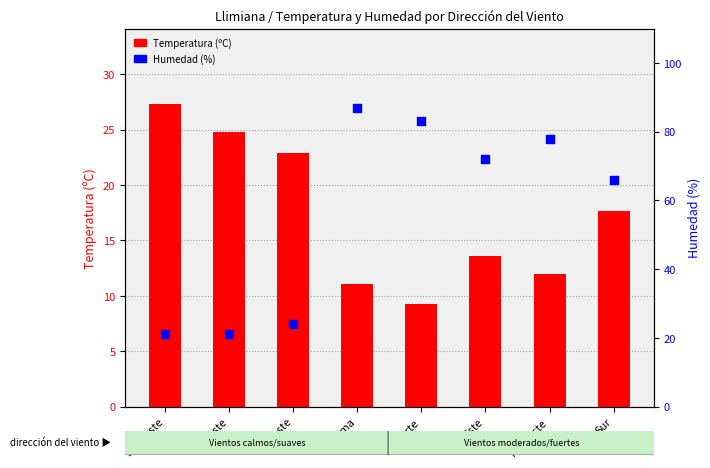

Which series reaches the minimum Y coordinate?

Temperatura (ºC)